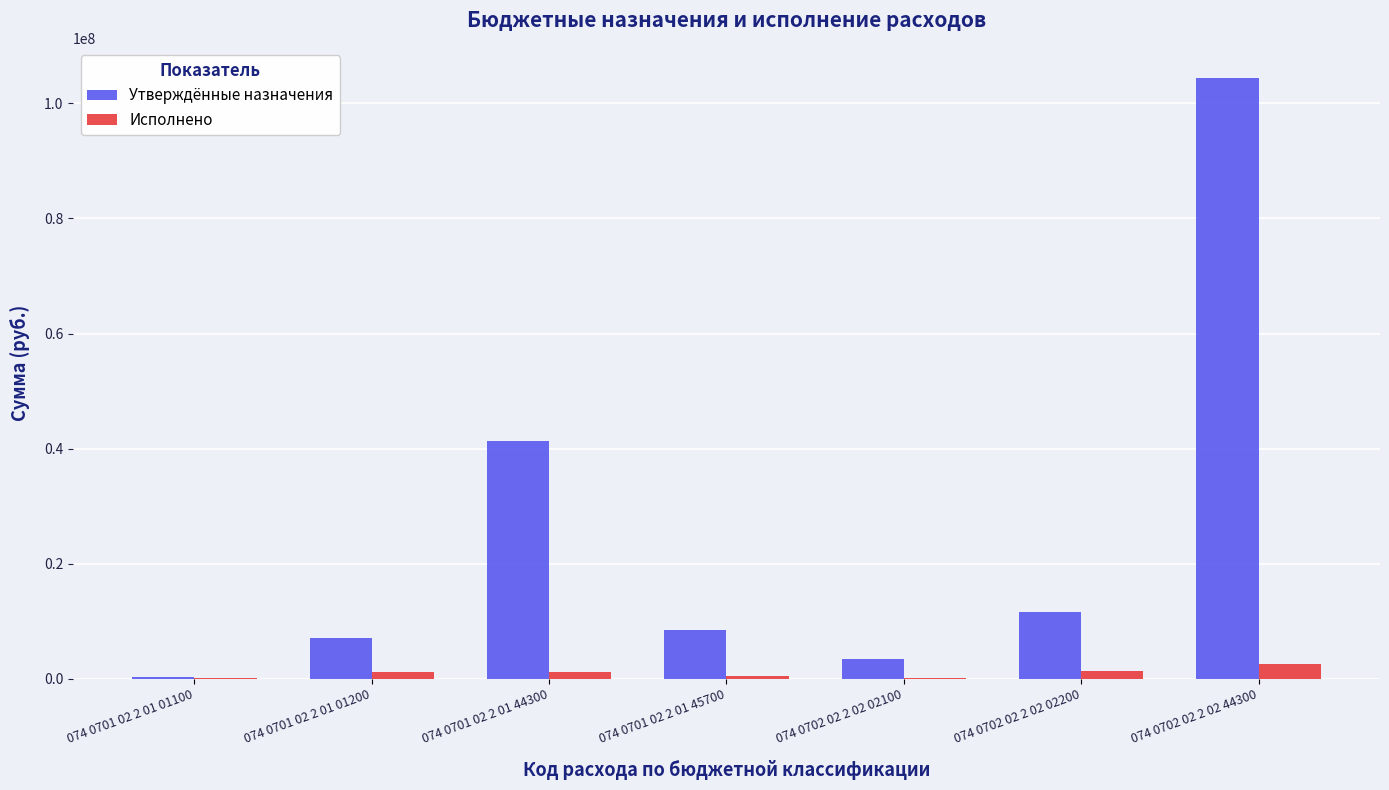

What is the highest value of the Исполнено series?

2632000.0